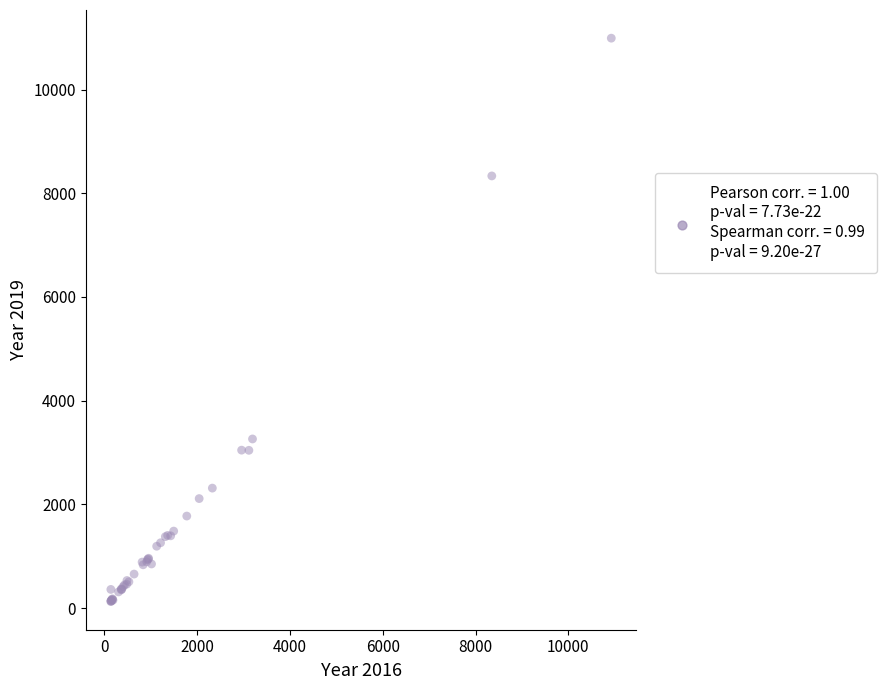

What Y value in the scatter plot is closest to 5559?

3262